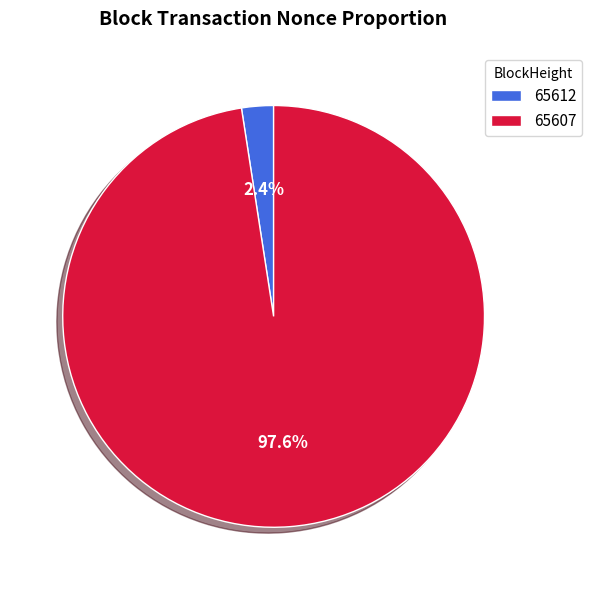

Which category accounts for the majority?

65607